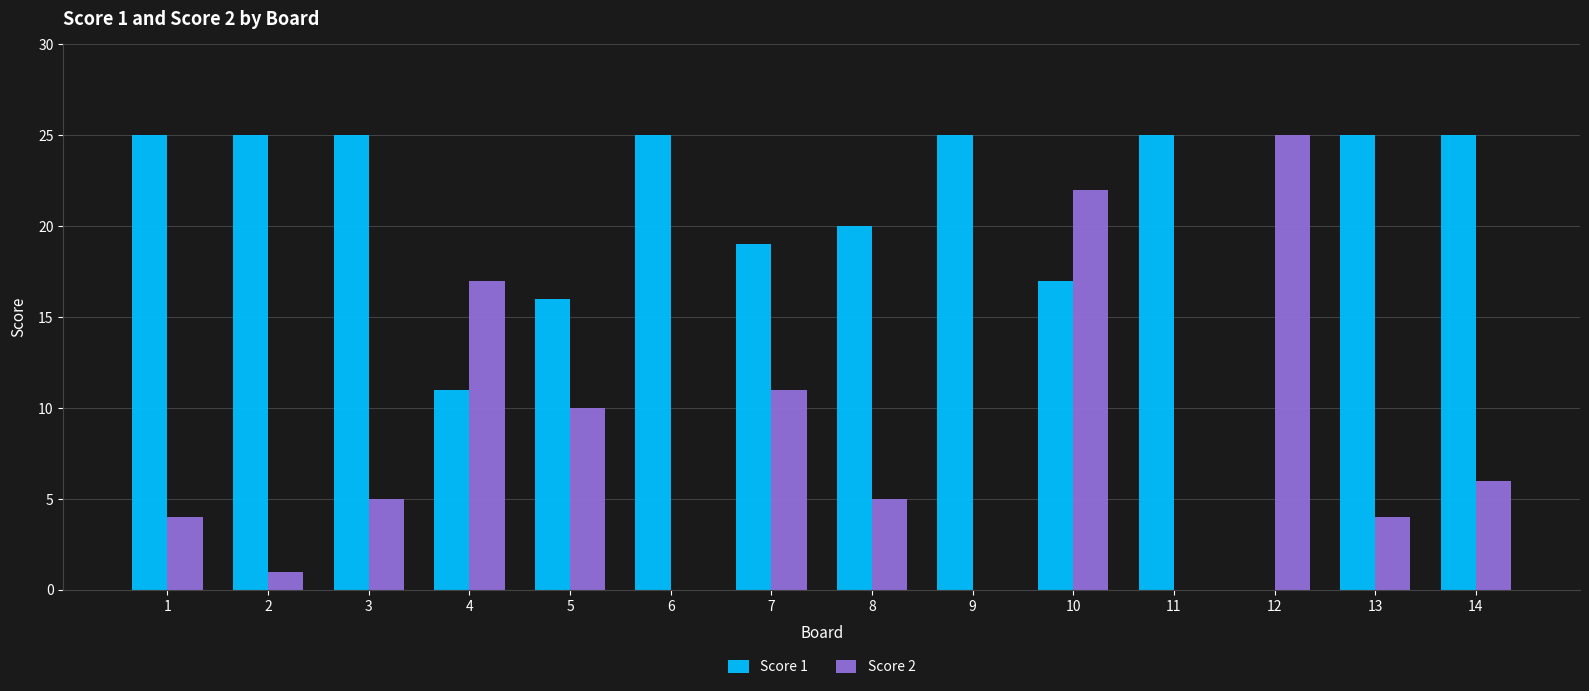

What are all the series names shown in the legend?

Score 1, Score 2